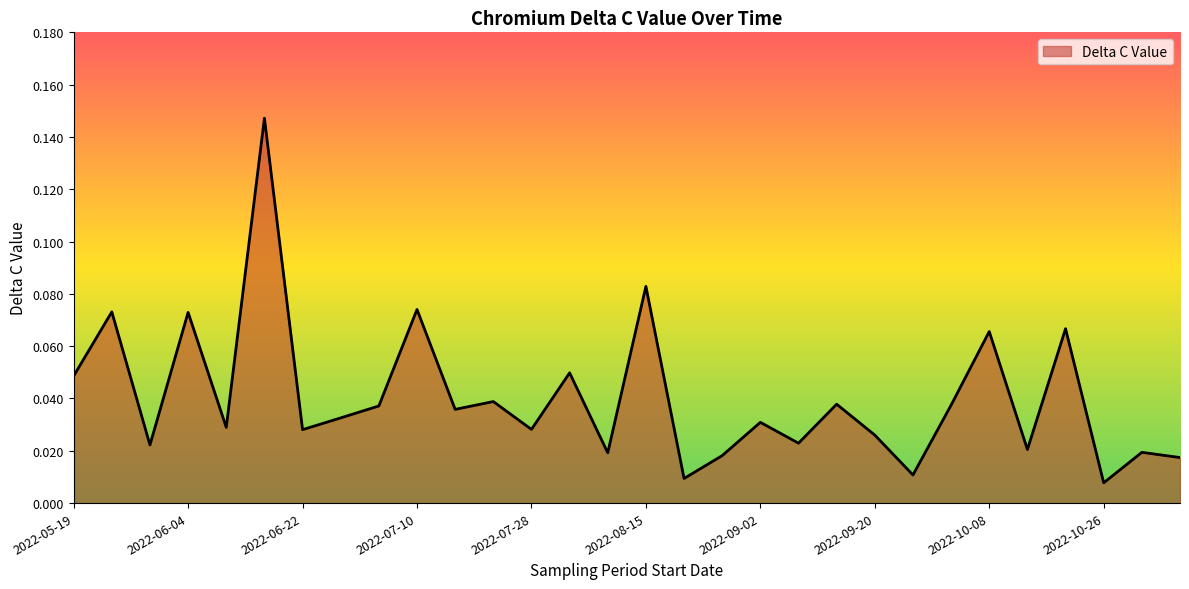

How many lines are shown in the chart?

1